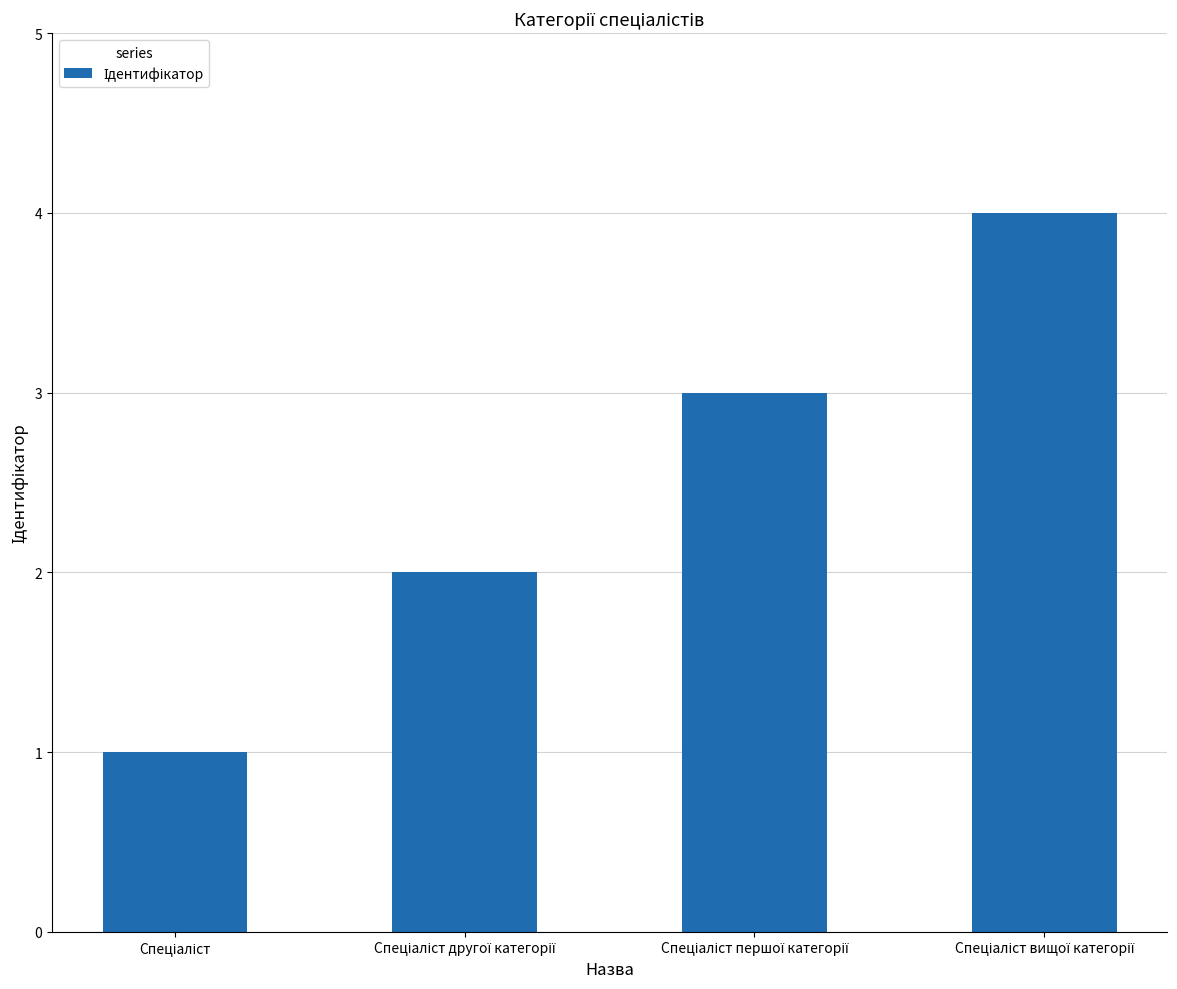

What is the difference between the maximum and minimum values?

3